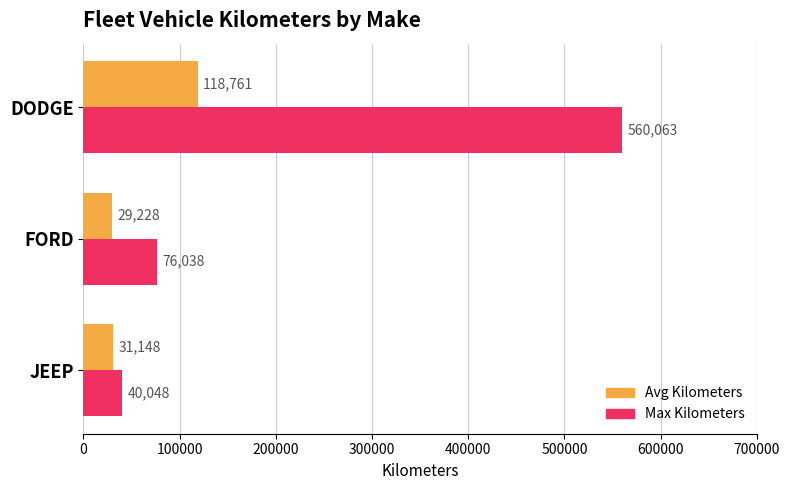

Is it true that Max Kilometers equals 115583 at FORD?

False